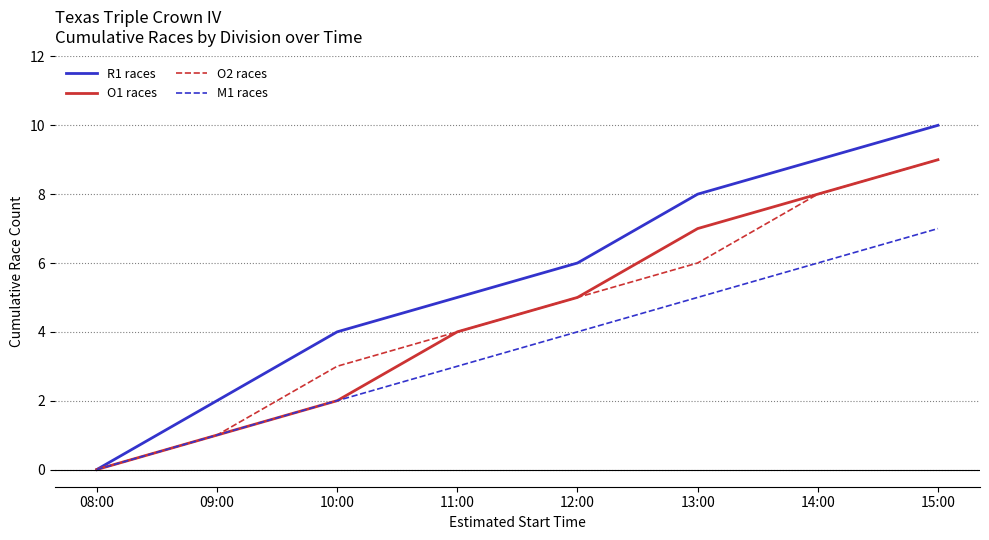

Which series has the largest range (max minus min)?

R1 races